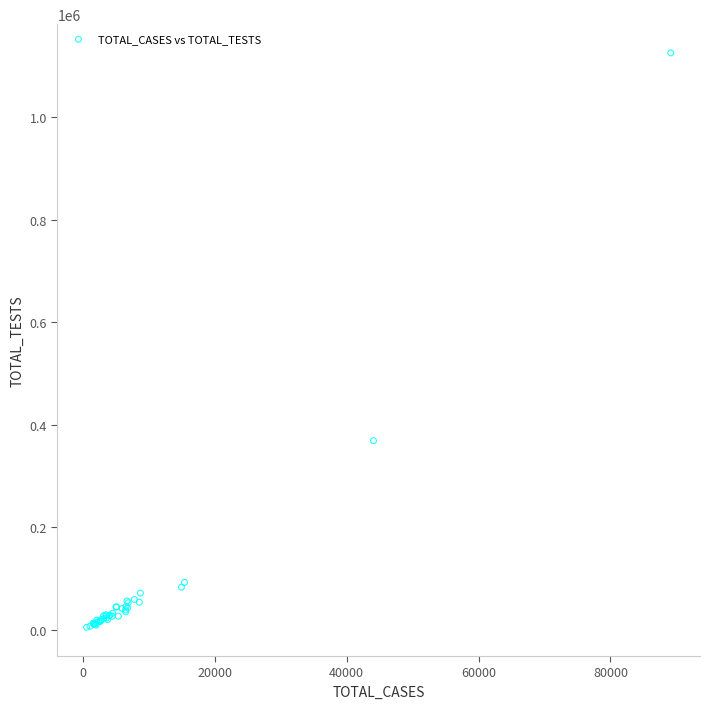

What Y value in the scatter plot is closest to 565055?

368721